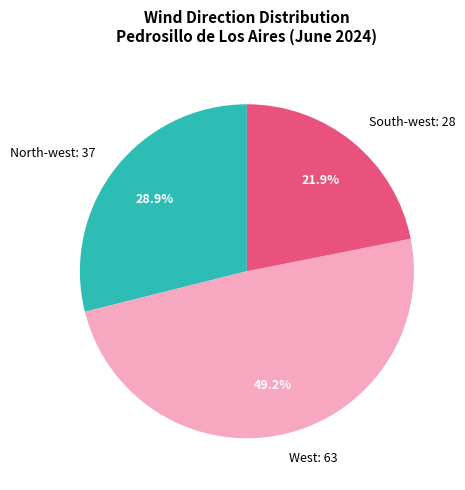

Is South-west: 28 the majority of the pie?

No